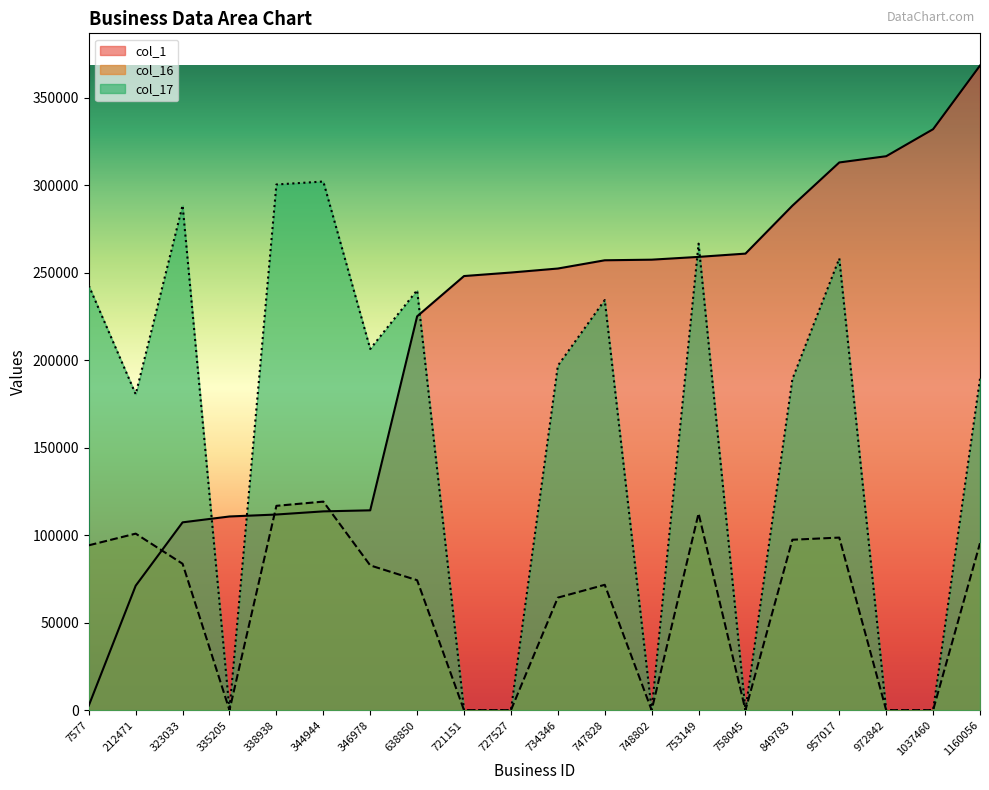

Between 335205 and 727527, which series saw the biggest shift?

col_1